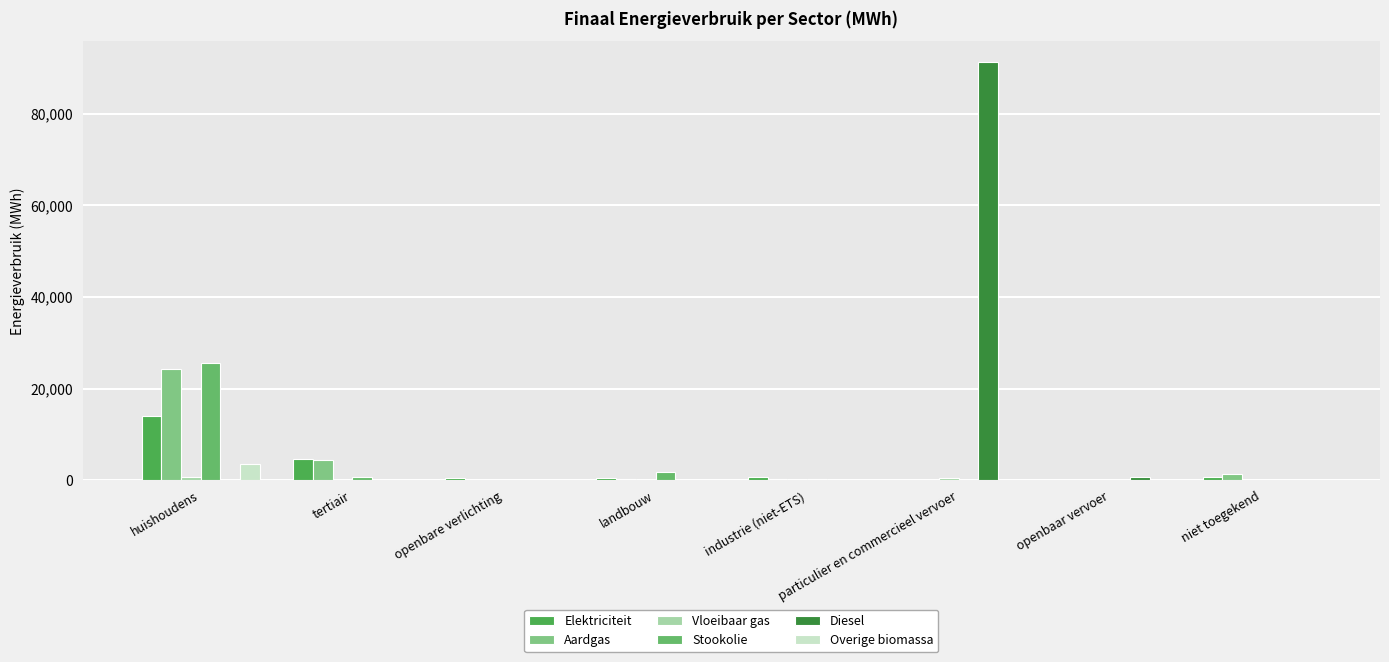

The value of Diesel at tertiair is 49029.0. True or false?

False